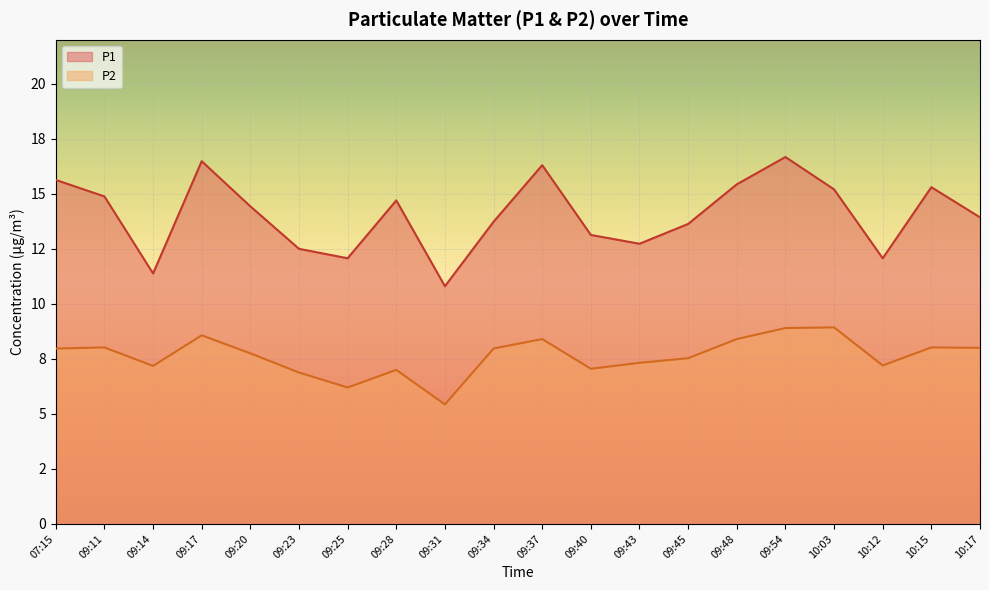

Reading right to left, transcribe all the data shown in this chart.

P1: 13.9	15.3	12.1	15.2	16.7	15.4	13.6	12.7	13.1	16.3	13.7	10.8	14.7	12.1	12.5	14.4	16.5	11.4	14.9	15.6
P2: 8.0	8.0	7.2	8.9	8.9	8.4	7.5	7.3	7.0	8.4	8.0	5.4	7.0	6.2	6.9	7.8	8.6	7.2	8.0	8.0